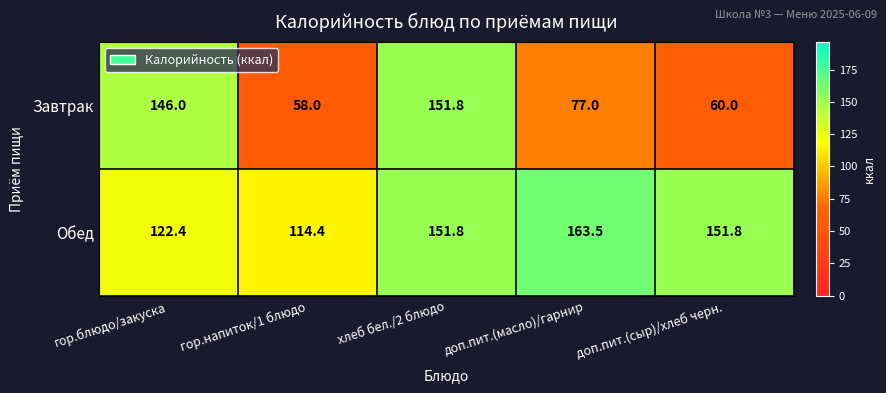

Count the number of categories in the chart.

5